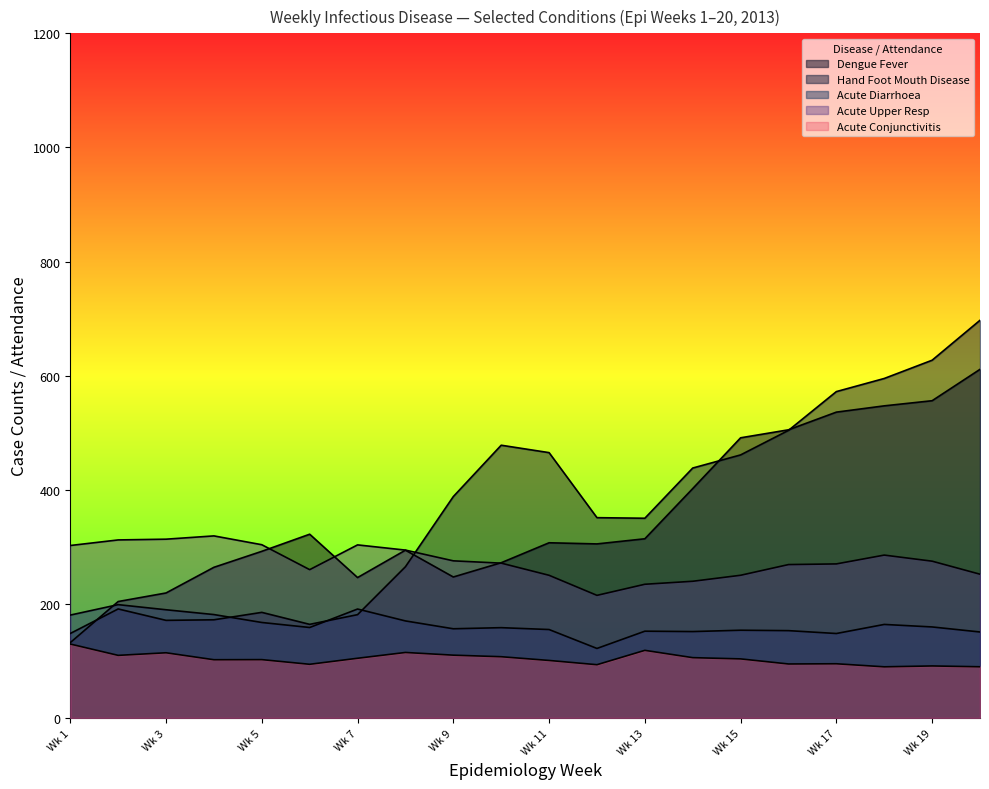

Reading right to left, what are all the values shown in this chart?

Dengue Fever: 611.0	556.0	547.0	536.0	505.0	491.0	402.0	314.0	305.0	307.0	272.0	247.0	294.0	246.0	322.0	292.0	264.0	219.0	204.0	132.0
Hand Foot Mouth Disease: 697.0	627.0	595.0	572.0	504.0	461.0	438.0	350.0	351.0	465.0	478.0	388.0	265.0	181.0	164.0	185.0	172.0	171.0	191.0	148.0
Acute Diarrhoea: 150.6	159.5	163.9	147.9	153.0	153.7	151.3	152.0	121.8	154.9	158.2	156.2	170.0	190.9	158.5	167.3	181.2	189.6	198.5	180.2
Acute Upper Resp: 251.9	274.7	285.4	269.9	268.8	250.0	239.5	234.3	214.8	250.0	271.3	275.3	294.2	303.3	259.9	303.6	319.0	313.3	312.0	302.2
Acute Conjunctivitis: 89.6	91.1	89.6	94.9	94.5	103.5	105.6	118.4	93.3	100.7	107.3	110.0	114.7	104.6	94.0	102.2	102.0	114.2	109.6	129.5